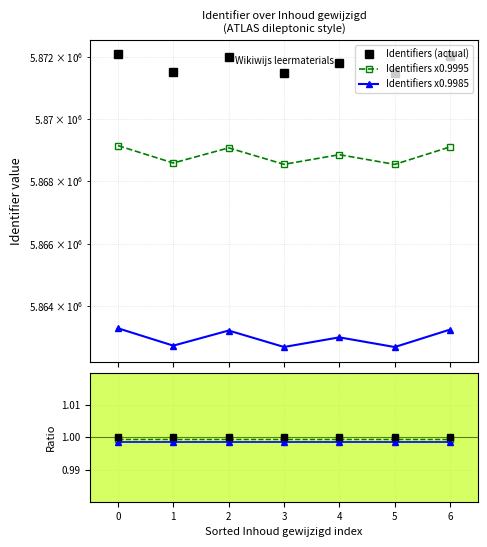

True or false: Identifiers (actual) has more than 2 points higher than both neighbors.

False